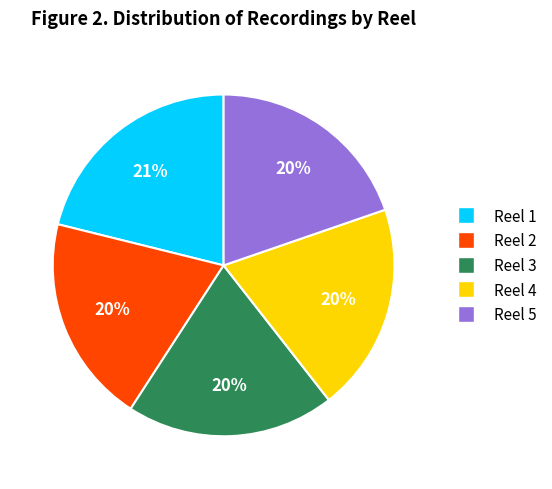

Which slice is the largest?

Reel 1